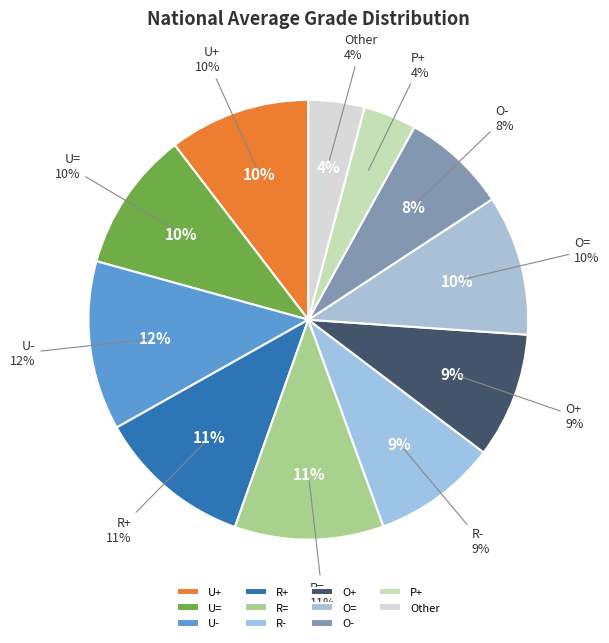

What is the largest slice in the pie chart?

U-